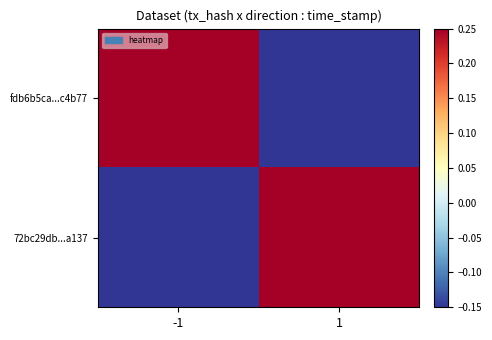

Between -1 and 1, which series saw the biggest shift?

fdb6b5ca...c4b77